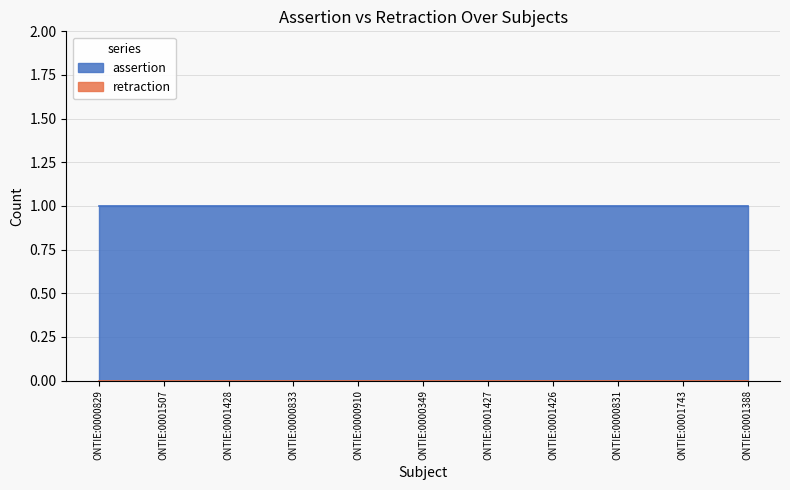

At which category does the chart reach its minimum across all series?

ONTIE:0000829